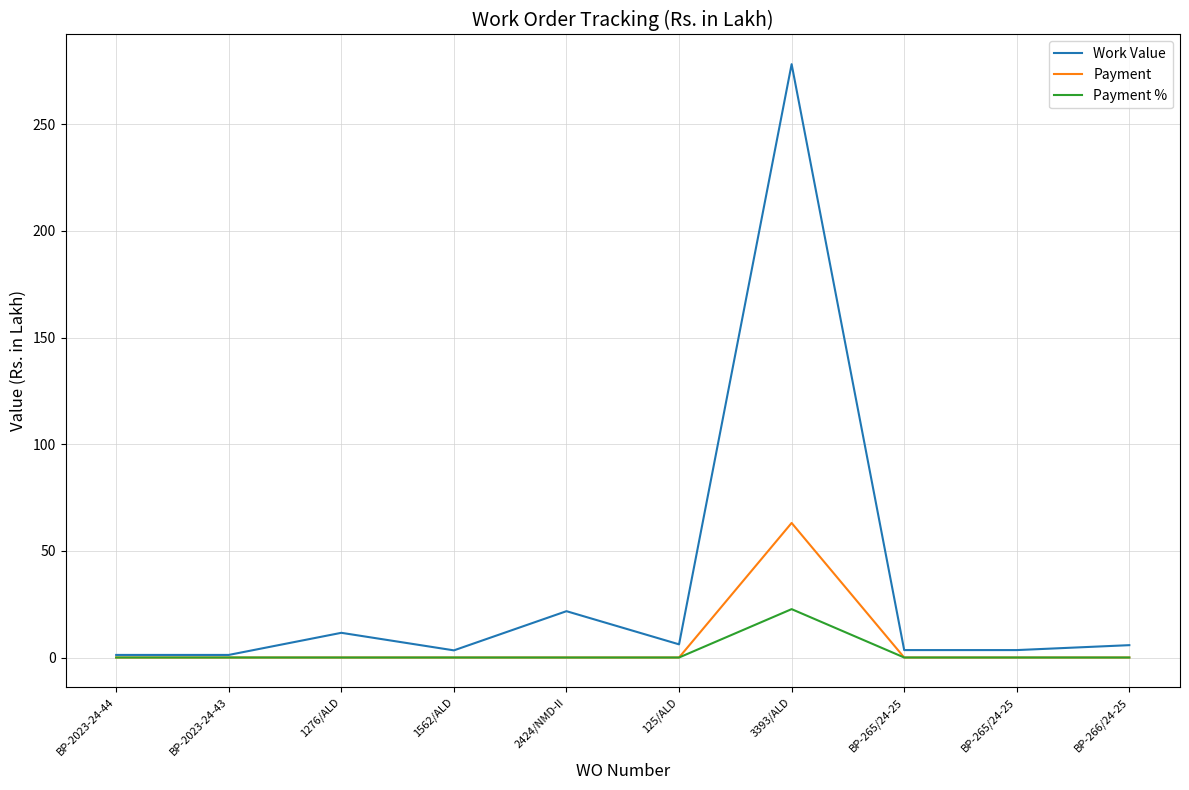

Reading right to left, what are all the values shown in this chart?

Work Value: 5.8	3.5	3.5	278.2	6.2	21.7	3.4	11.6	1.2	1.2
Payment: 0.0	0.0	0.0	63.1	0.0	0.0	0.0	0.0	0.0	0.0
Payment %: 0.0	0.0	0.0	22.7	0.0	0.0	0.0	0.0	0.0	0.0